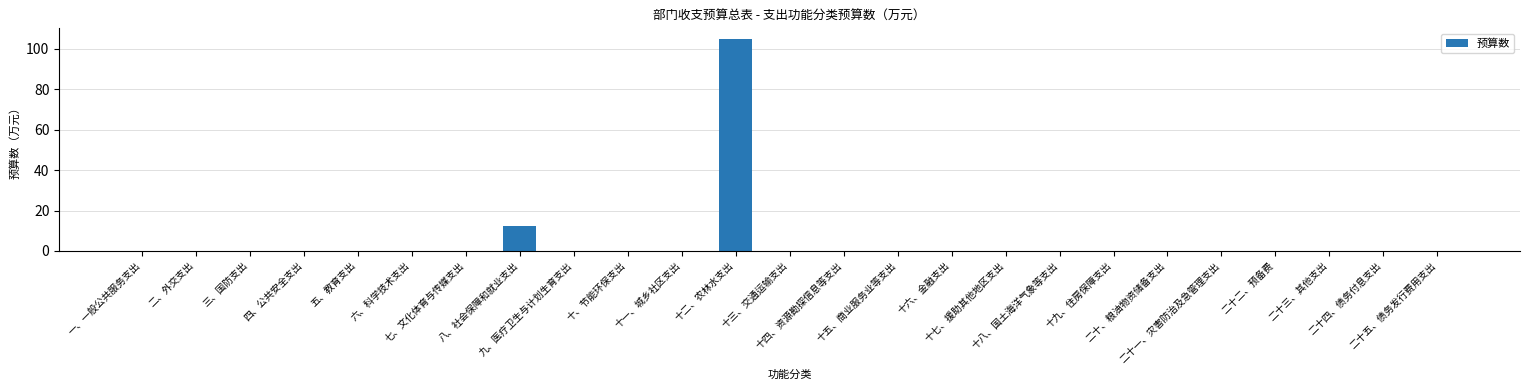

How many distinct data groups are displayed?

1